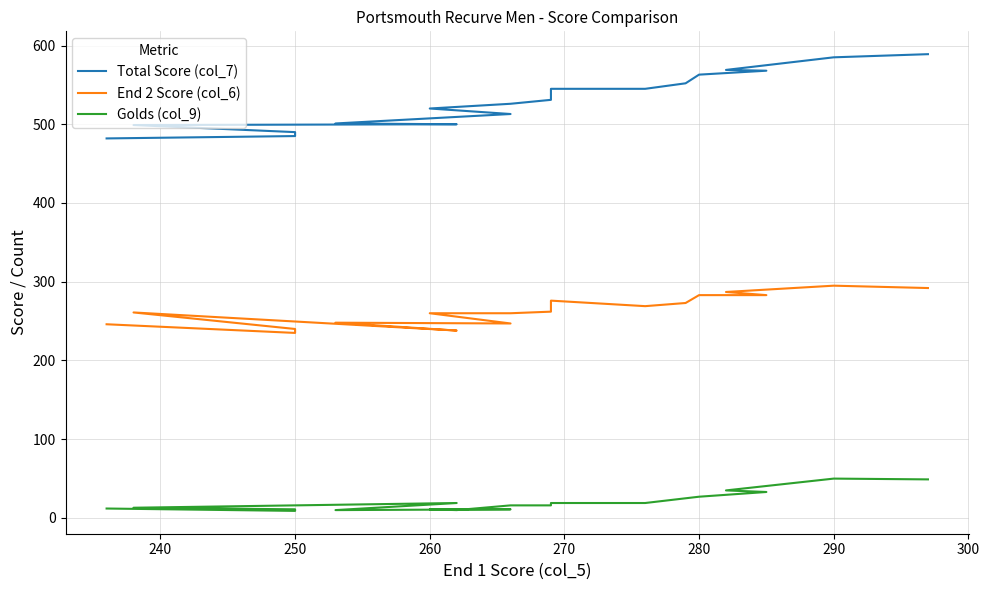

True or false: End 2 Score (col_6) has a value of 80 at 250.

False